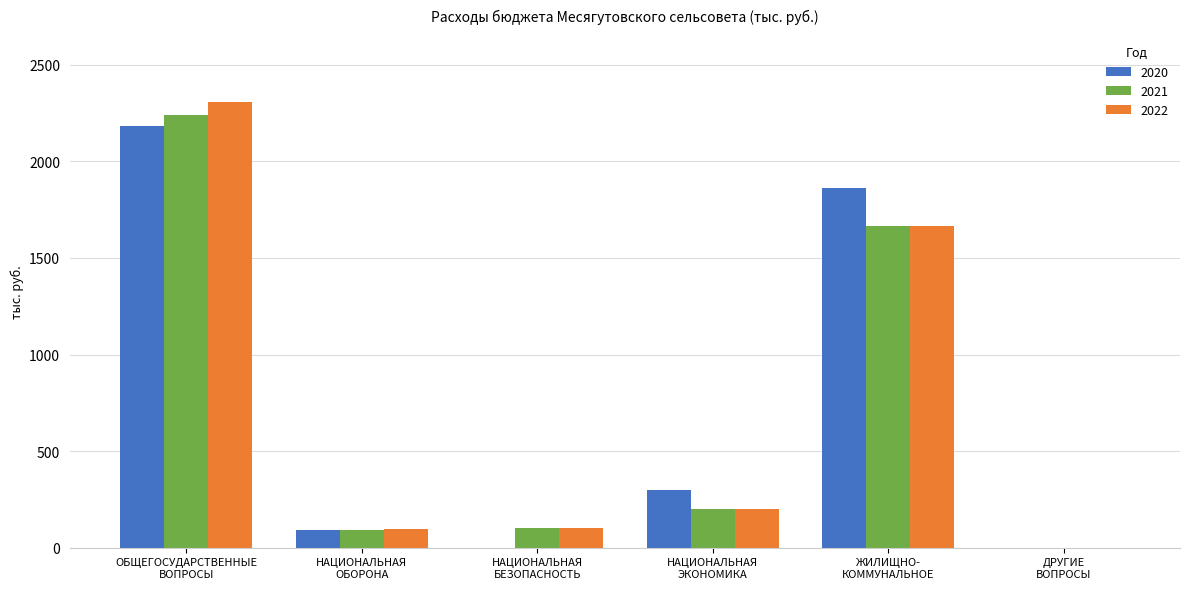

What is the sum of all 2020 values?

4436.4